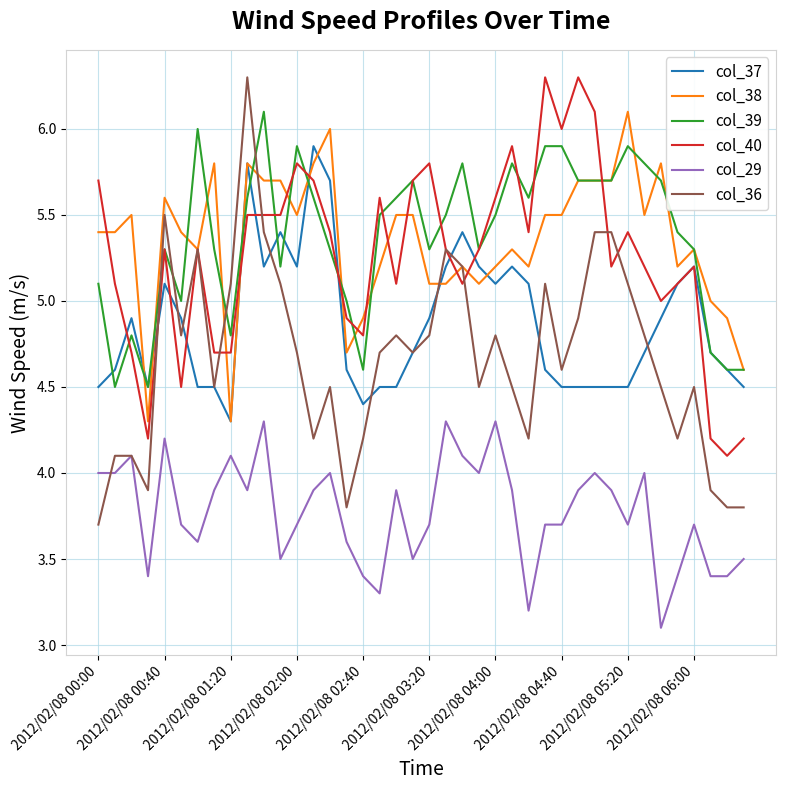

What is the minimum value for col_36?

3.7